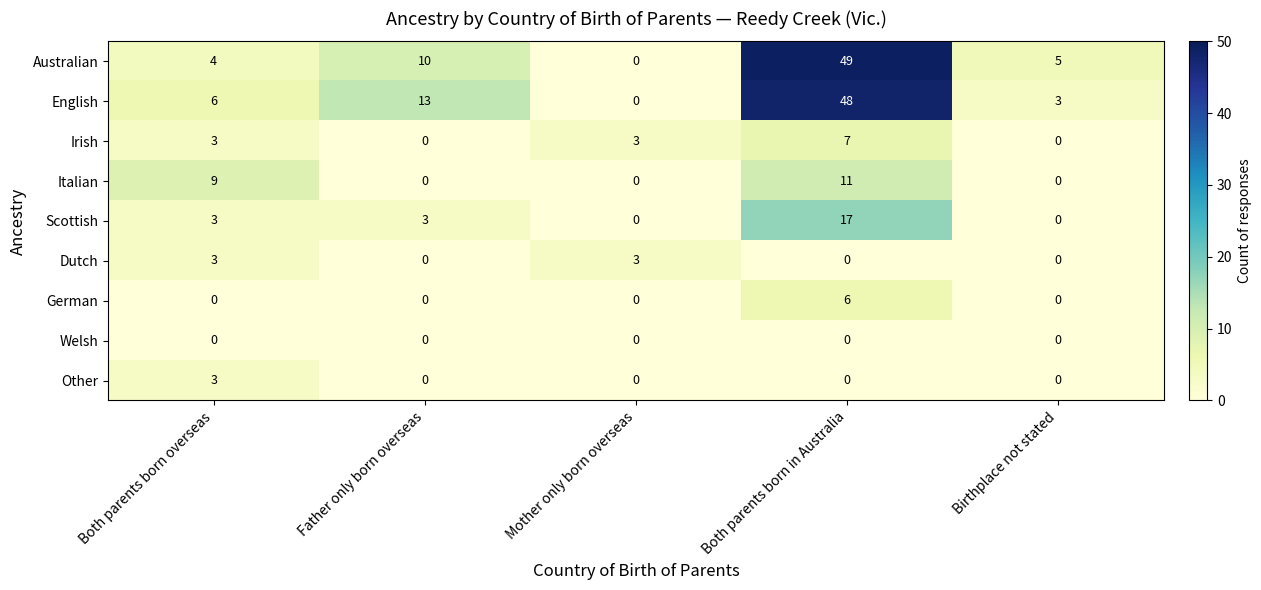

Which series has the largest total across all categories?

English